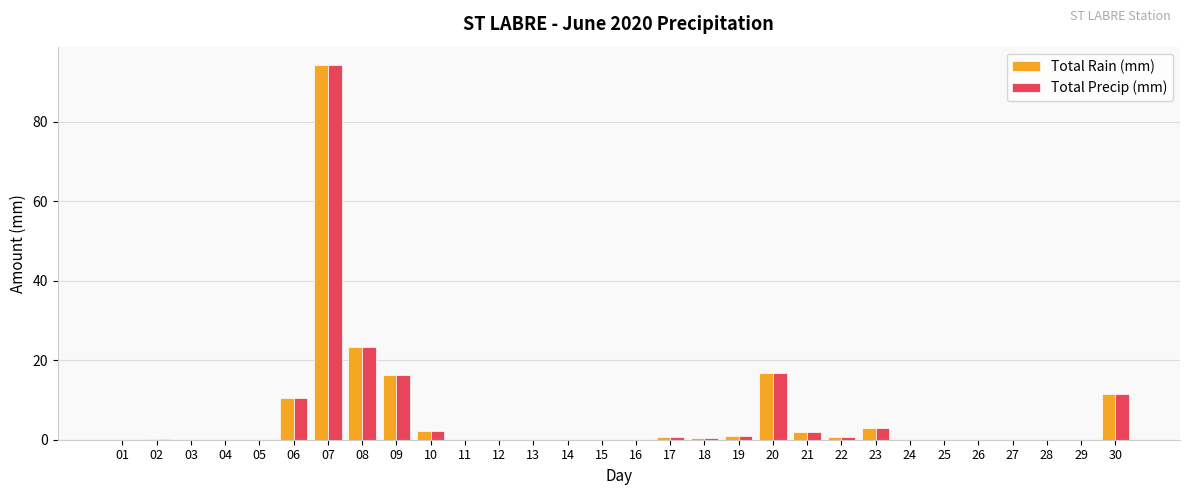

Which category has the highest value in the Total Precip (mm) series?

07